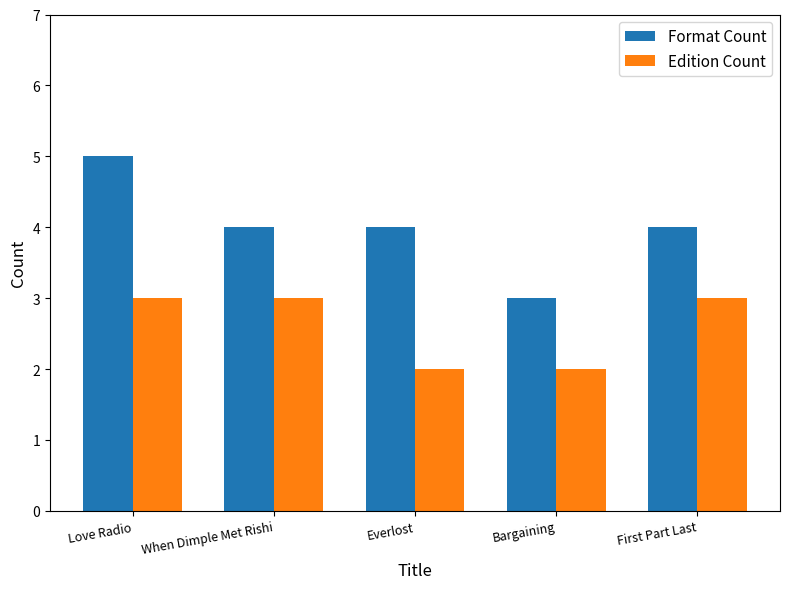

Reading left to right, what are all the values shown in this chart?

Format Count: Love Radio=5	When Dimple Met Rishi=4	Everlost=4	Bargaining=3	First Part Last=4
Edition Count: Love Radio=3	When Dimple Met Rishi=3	Everlost=2	Bargaining=2	First Part Last=3